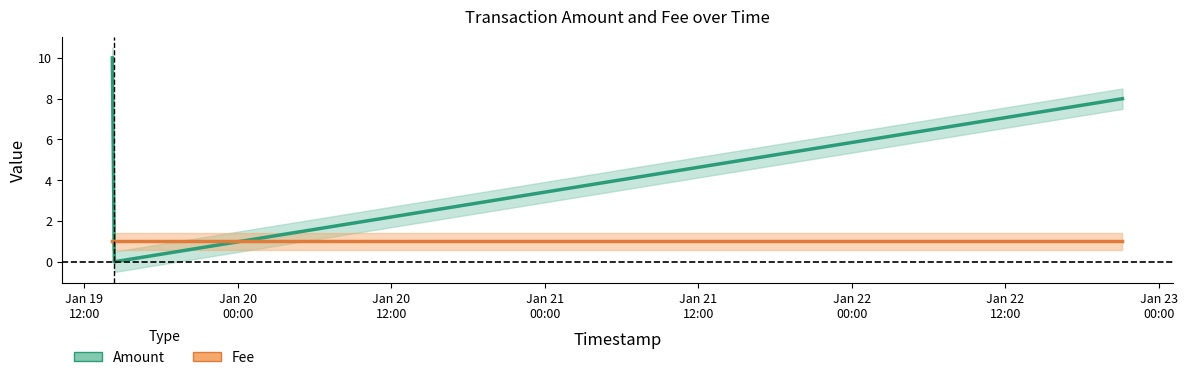

Which category has the highest value across all series?

Jan 19
12:00